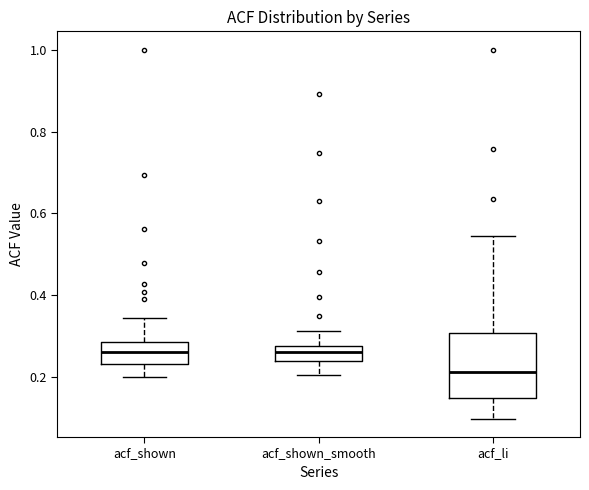

Reading left to right, read every box against the y-axis: the position of its median line, the range the box covers, and the ends of its whiskers. The values are not printed on the chart, so give them approximately, as read against the axis.

acf_shown: median 0.26, box 0.24 to 0.28, whiskers 0.20 to 0.34
acf_shown_smooth: median 0.26, box 0.24 to 0.28, whiskers 0.20 to 0.32
acf_li: median 0.22, box 0.14 to 0.30, whiskers 0.10 to 0.54